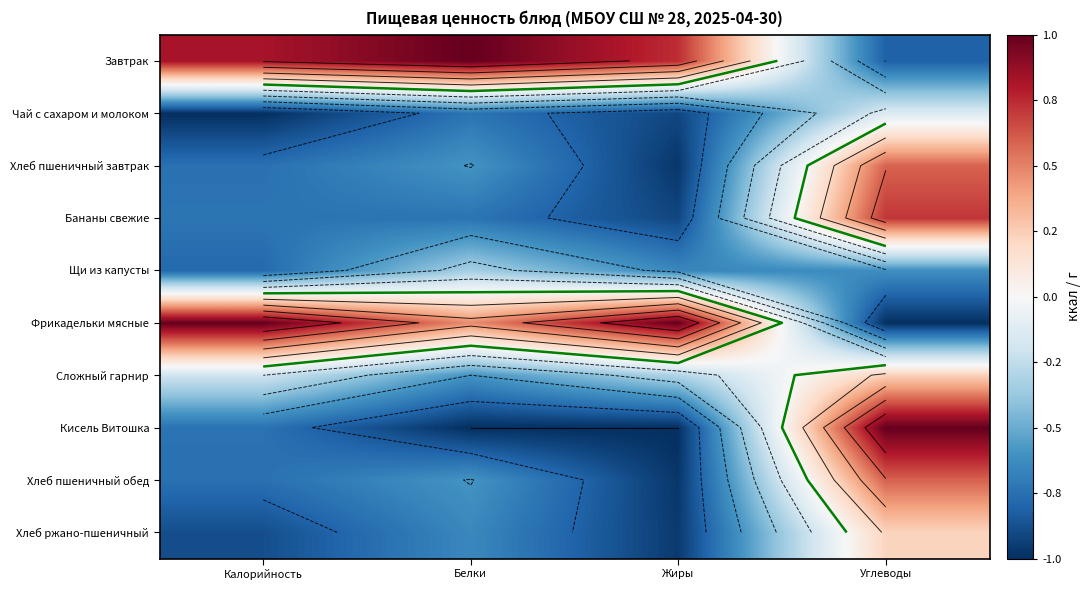

What is the spread (max minus min) of values at Жиры?

2.0